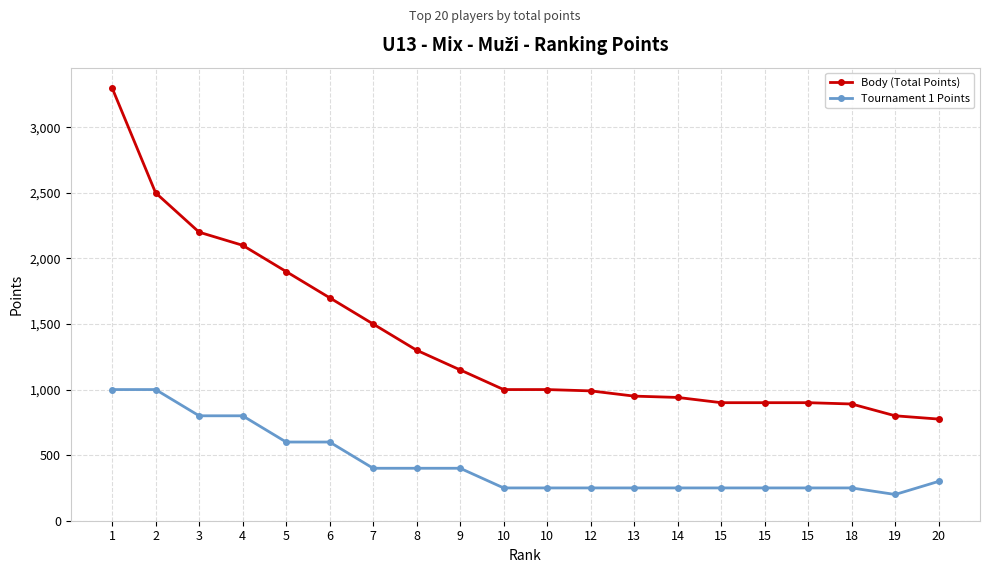

Is it true that Tournament 1 Points equals 416 at 15?

False